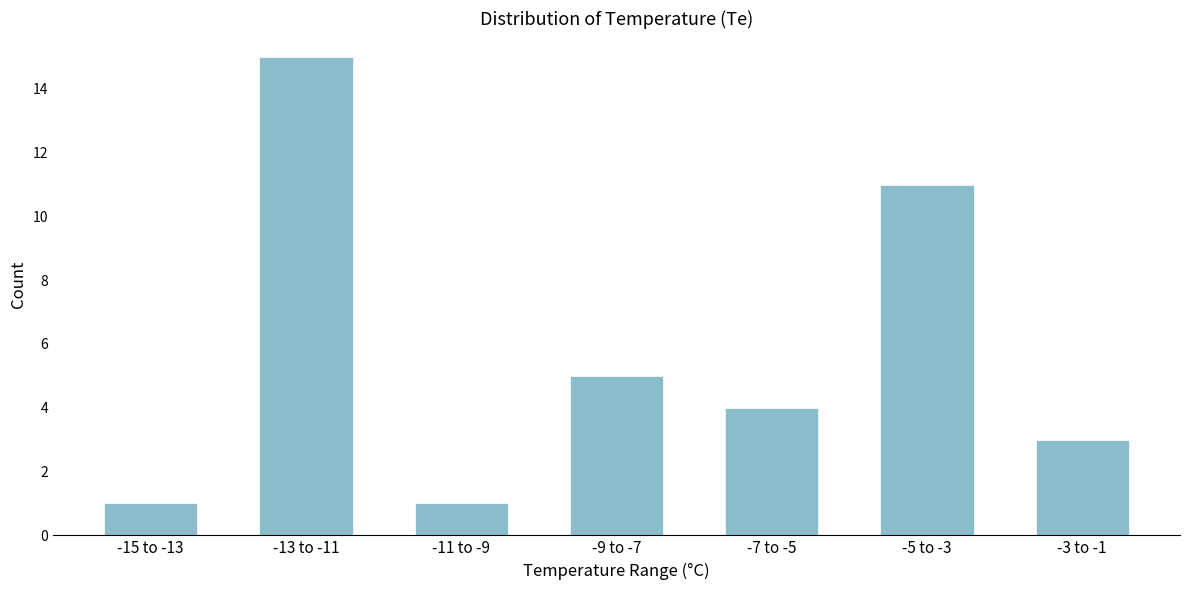

Reading left to right, what are all the values shown in this chart?

-15 to -13=1	-13 to -11=15	-11 to -9=1	-9 to -7=5	-7 to -5=4	-5 to -3=11	-3 to -1=3